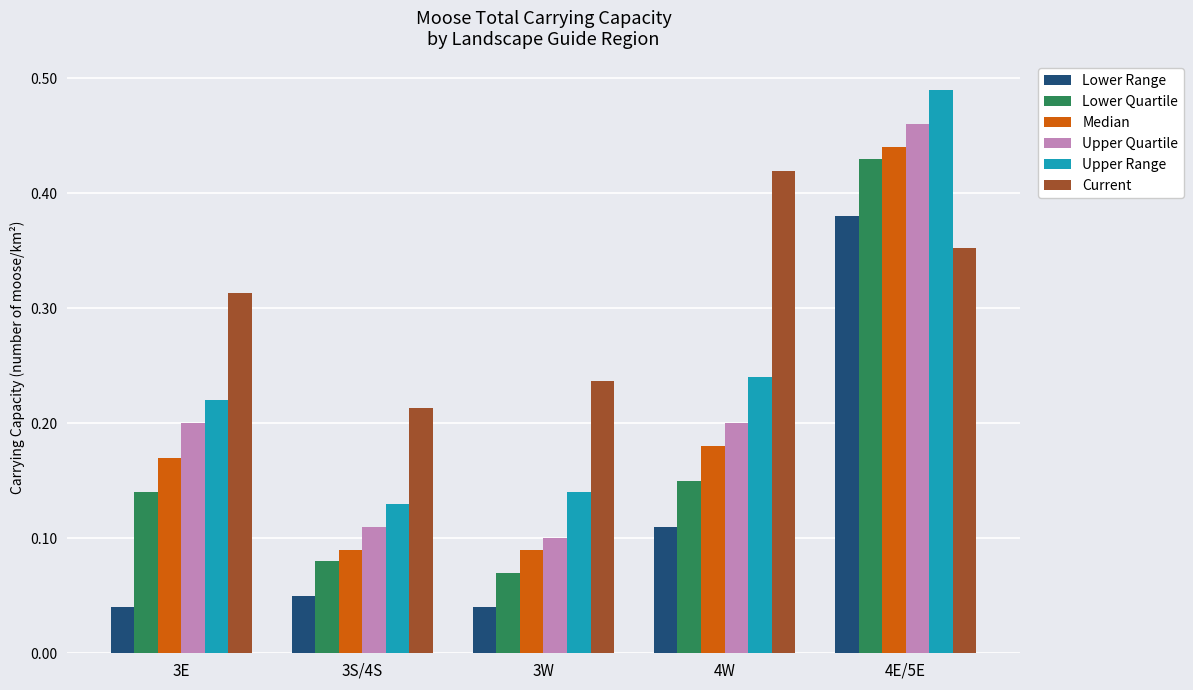

The value of Current at 4W is 0.6. True or false?

False